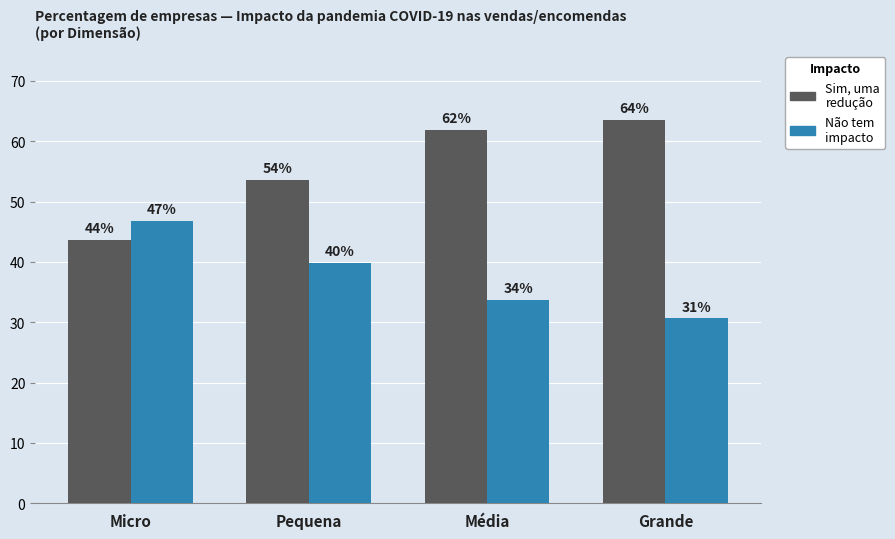

Read the Sim, uma redução value at Micro.

43.6